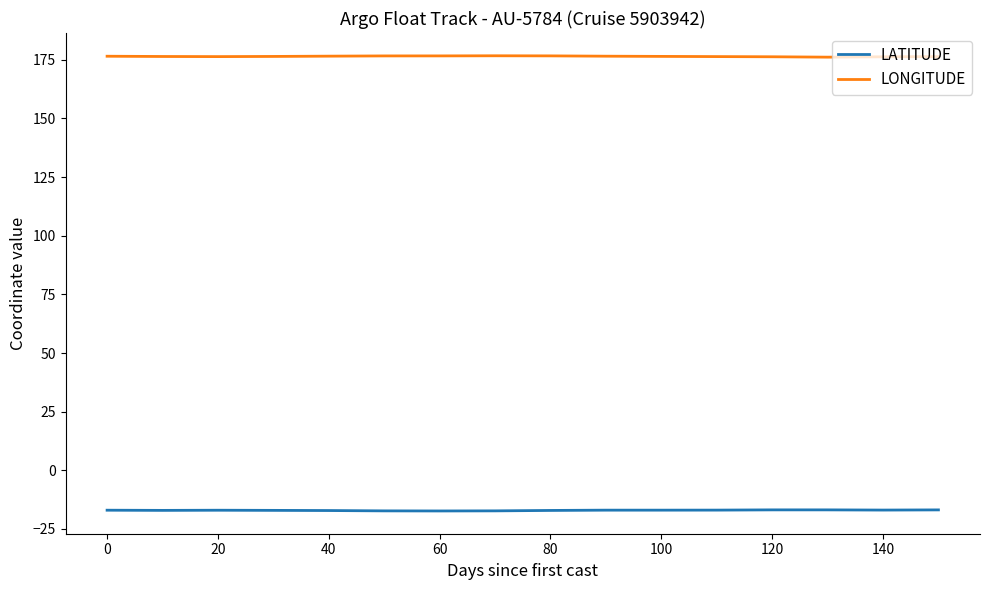

Rank the series by their maximum value, from highest to lowest.

LONGITUDE, LATITUDE